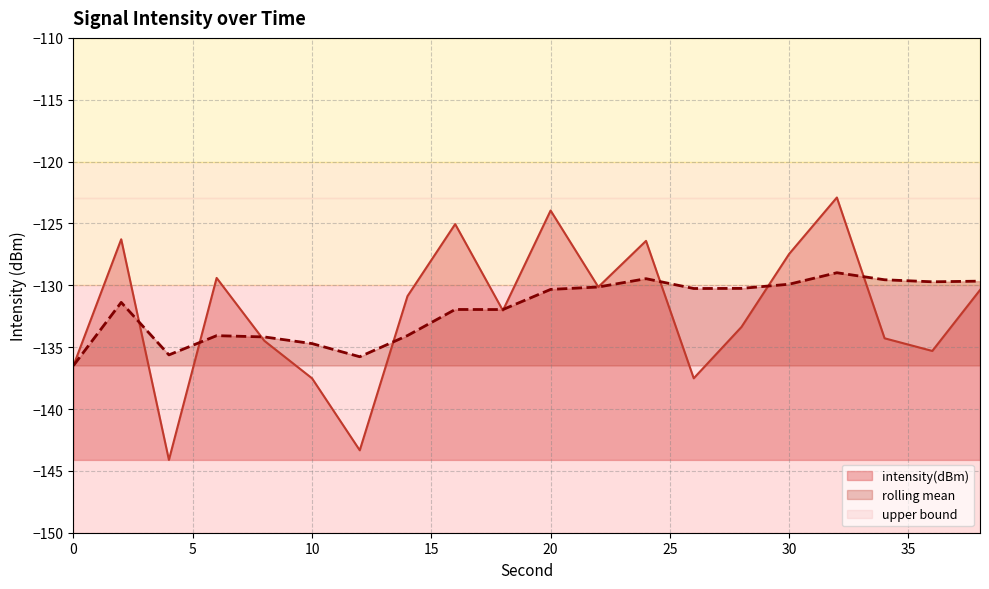

Is it true that rolling_mean equals -71.0 at 14?

False